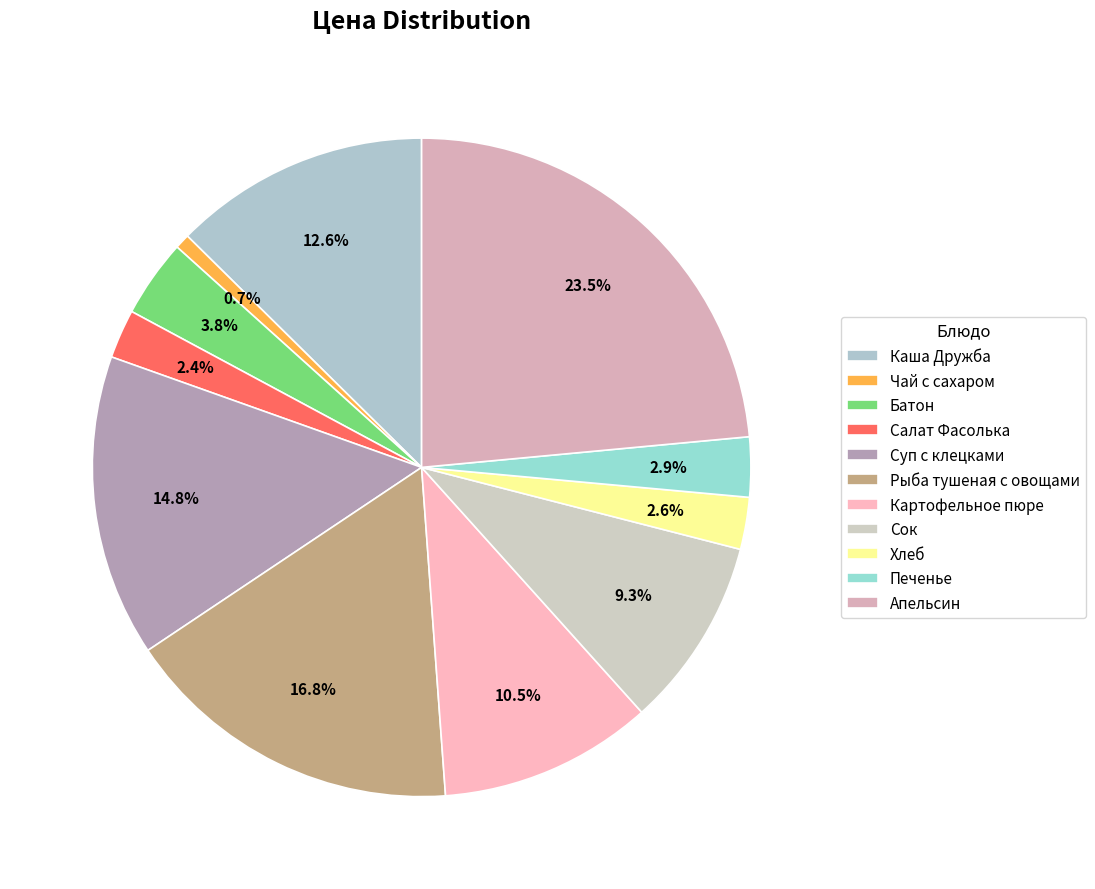

What is the largest slice in the pie chart?

Апельсин